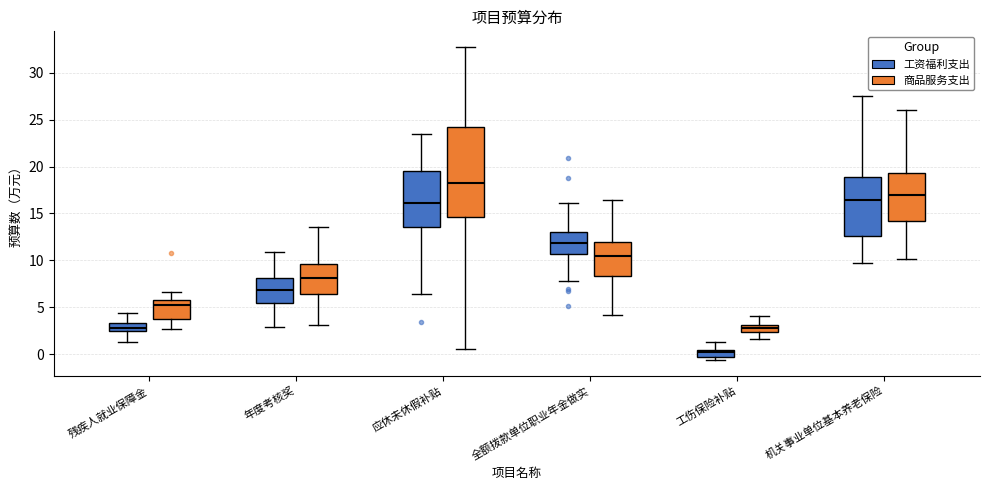

Where does the median line of the box for 年度考核奖 (工资福利支出) sit on the y-axis? The values are not printed on the chart, so give them approximately, as read against the axis.

7.0